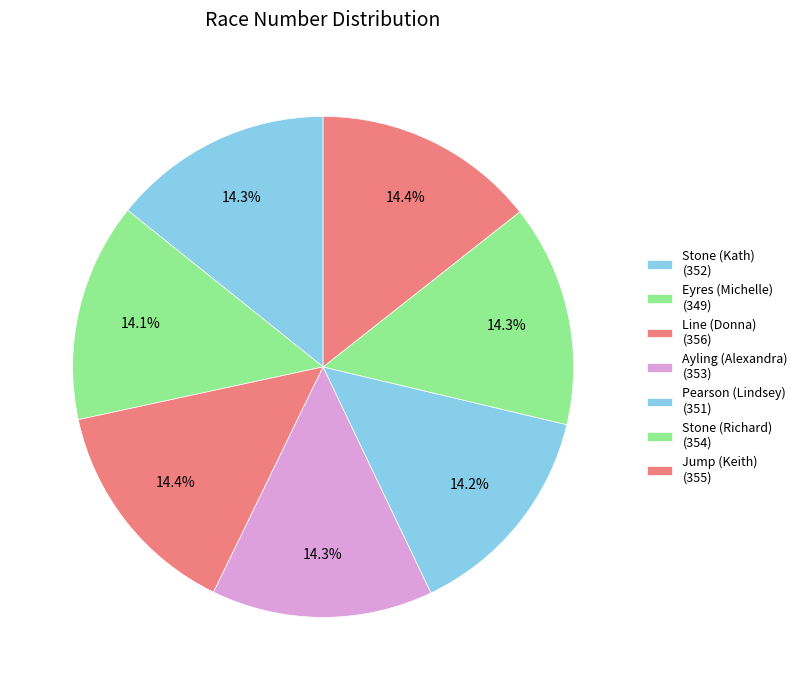

Which has a higher value, Line (Donna) or Stone (Richard)?

Line (Donna)